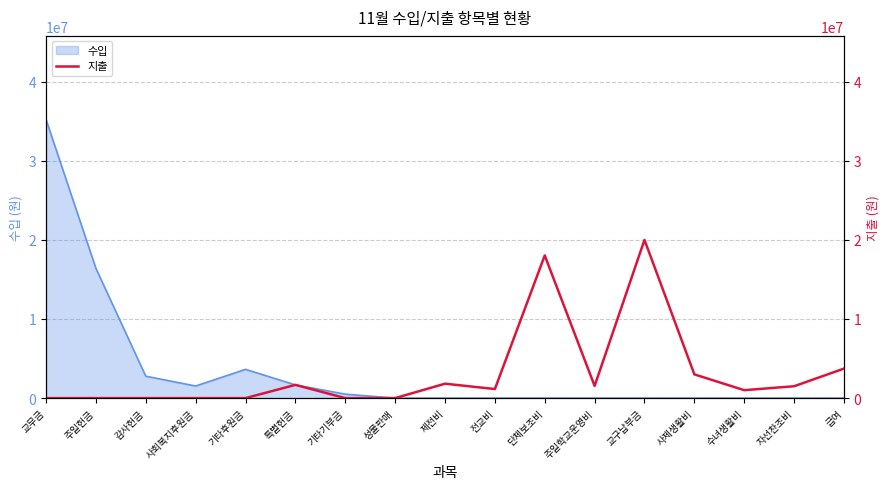

Where is the data nearest to the value 10000000?

급여